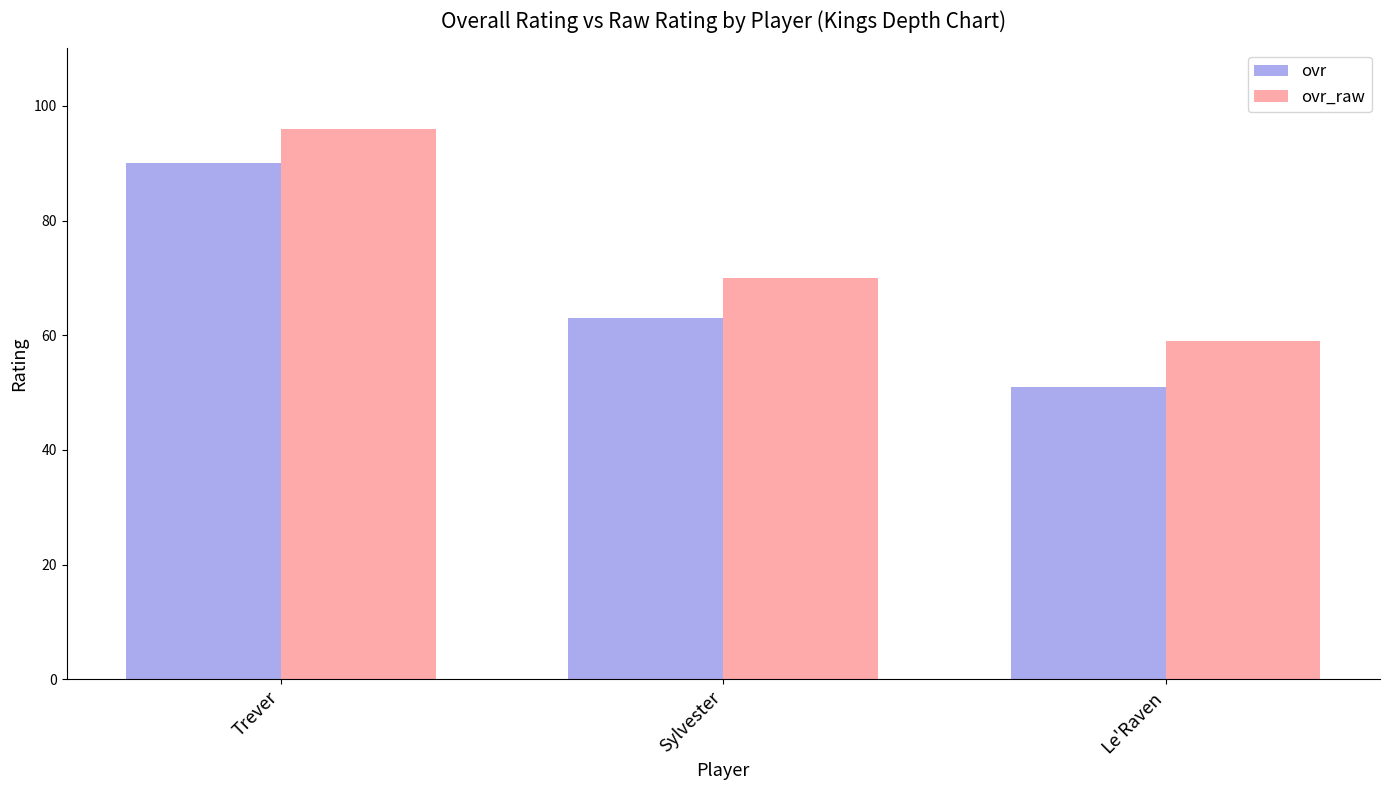

What is the minimum value shown in the chart?

51